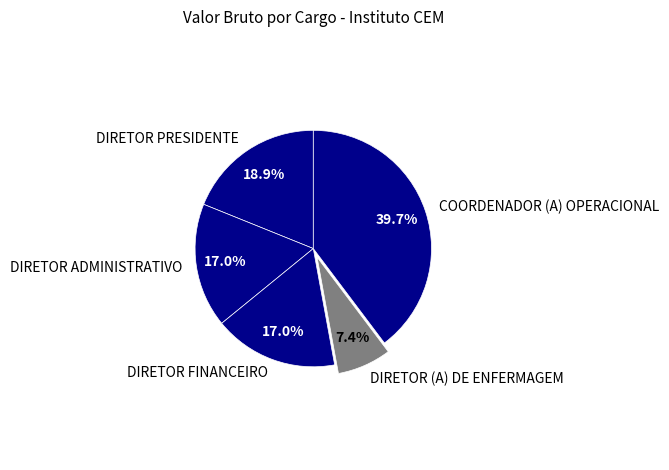

The DIRETOR PRESIDENTE slice represents 19% of the pie. True or false?

True